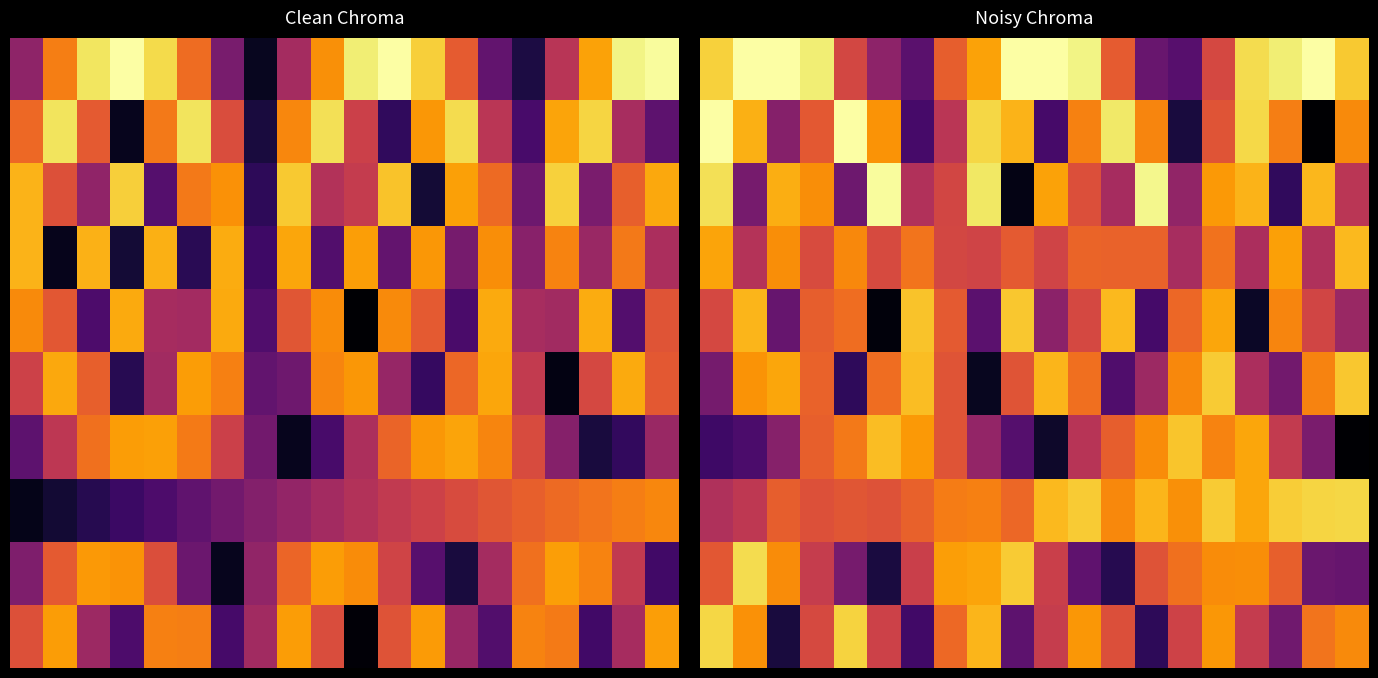

What is the lowest value of the 8 series?

11.0